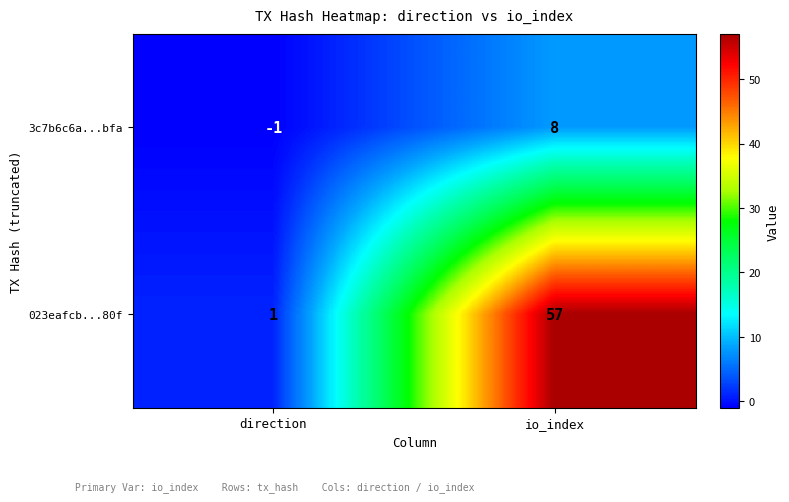

Which series has the largest total across all categories?

023eafcb...80f